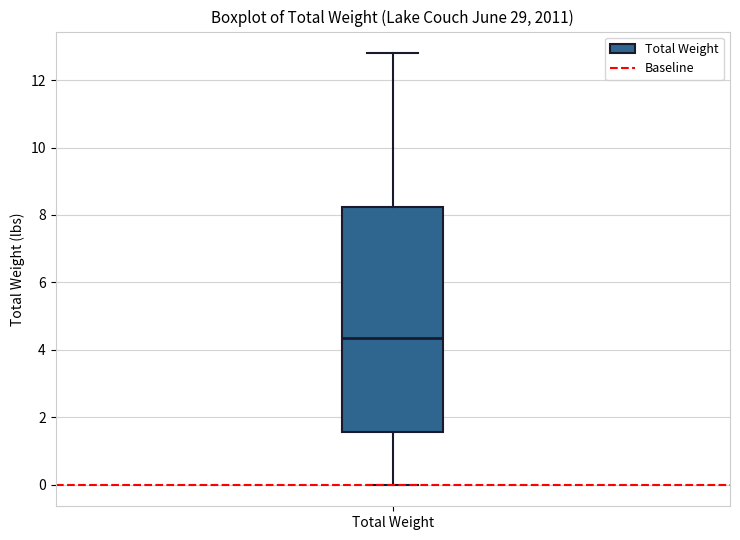

Read this box plot against the y-axis: the position of the median line, the range covered by the box, and the ends of both whiskers. The values are not printed on the chart, so give them approximately, as read against the axis.

median 4.4, box 1.6 to 8.2, whiskers 0.0 to 12.8